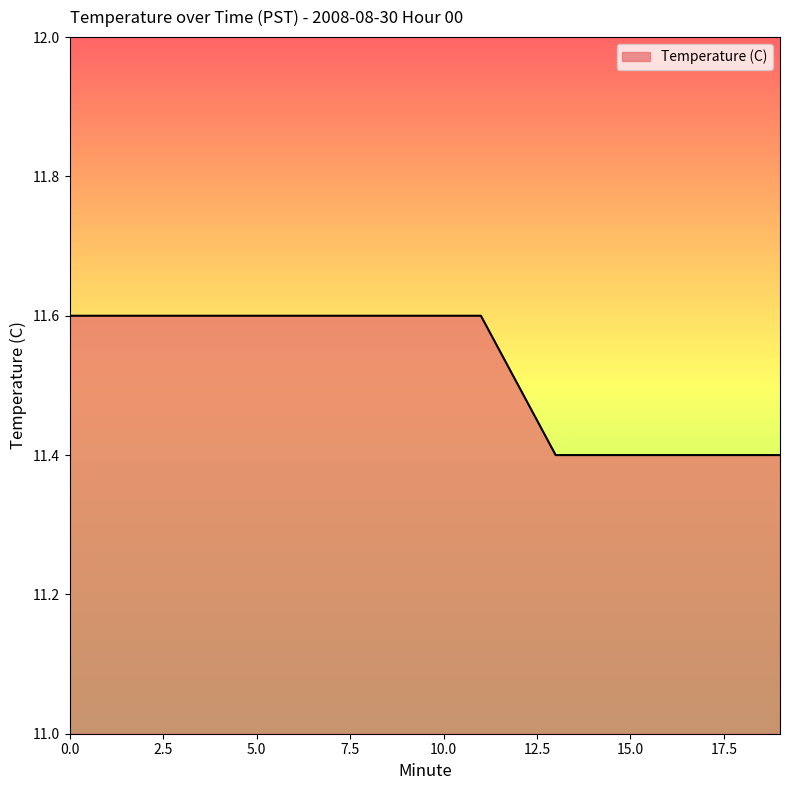

Reading right to left, transcribe all the data shown in this chart.

11.4	11.4	11.4	11.4	11.4	11.4	11.4	11.5	11.6	11.6	11.6	11.6	11.6	11.6	11.6	11.6	11.6	11.6	11.6	11.6